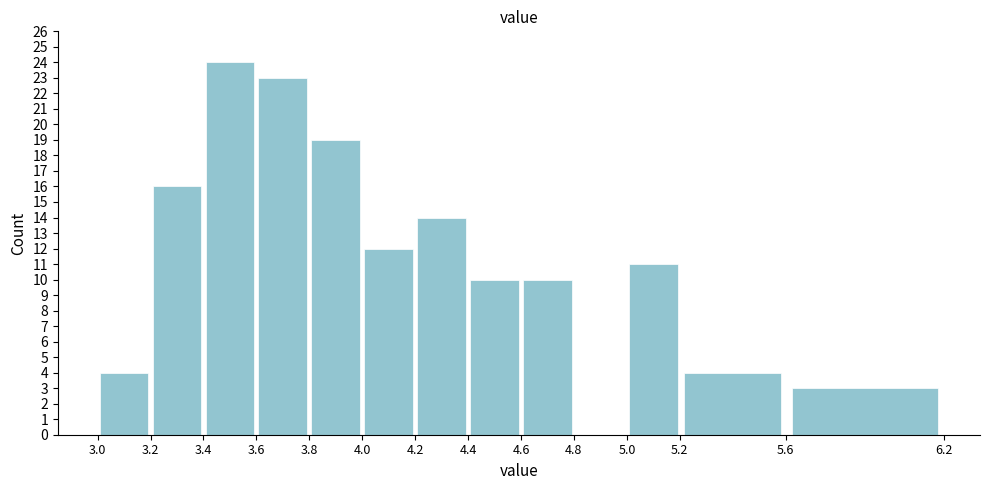

Over which range of the x-axis is the bar tallest?

3.4 to 3.6